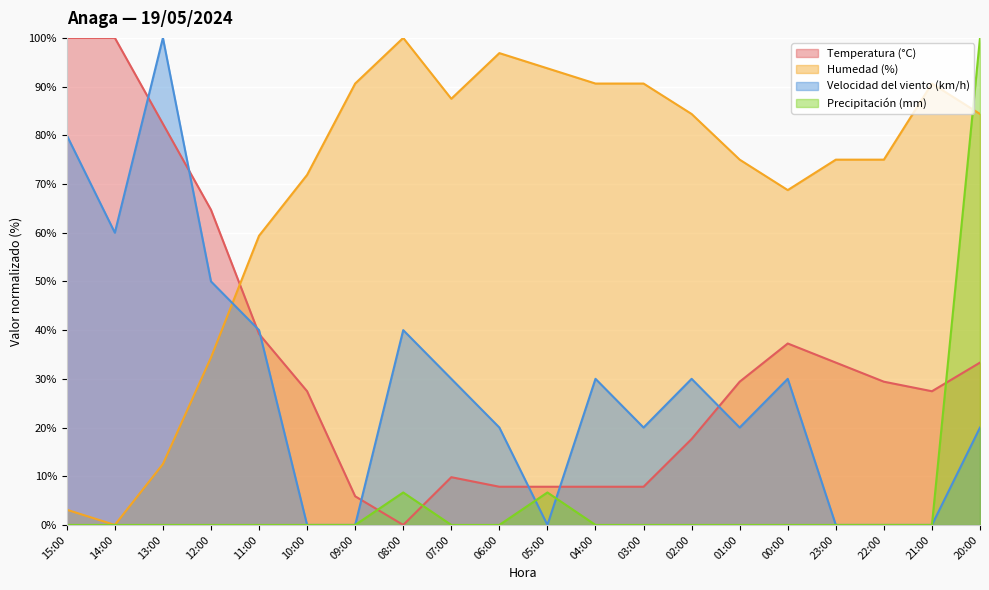

Between 15:00 and 05:00, which is larger?

15:00